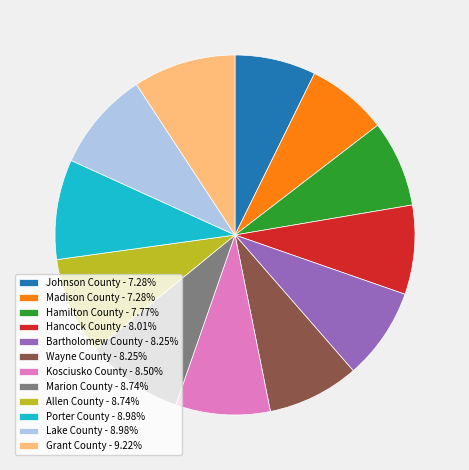

Does Porter County - 8.98% represent more than half of the total?

No